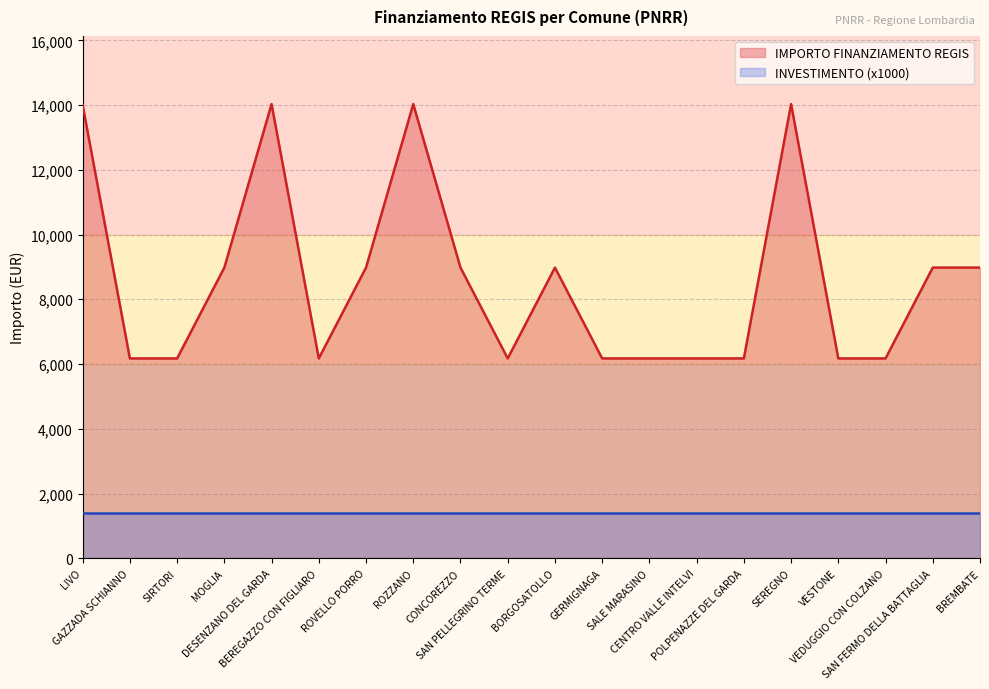

Reading left to right, what are all the values shown in this chart?

14000.0	6173.2	6173.2	8979.2	14030.0	6173.2	8979.2	14030.0	8979.2	6173.2	8979.2	6173.2	6173.2	6173.2	6173.2	14030.0	6173.2	6173.2	8979.2	8979.2